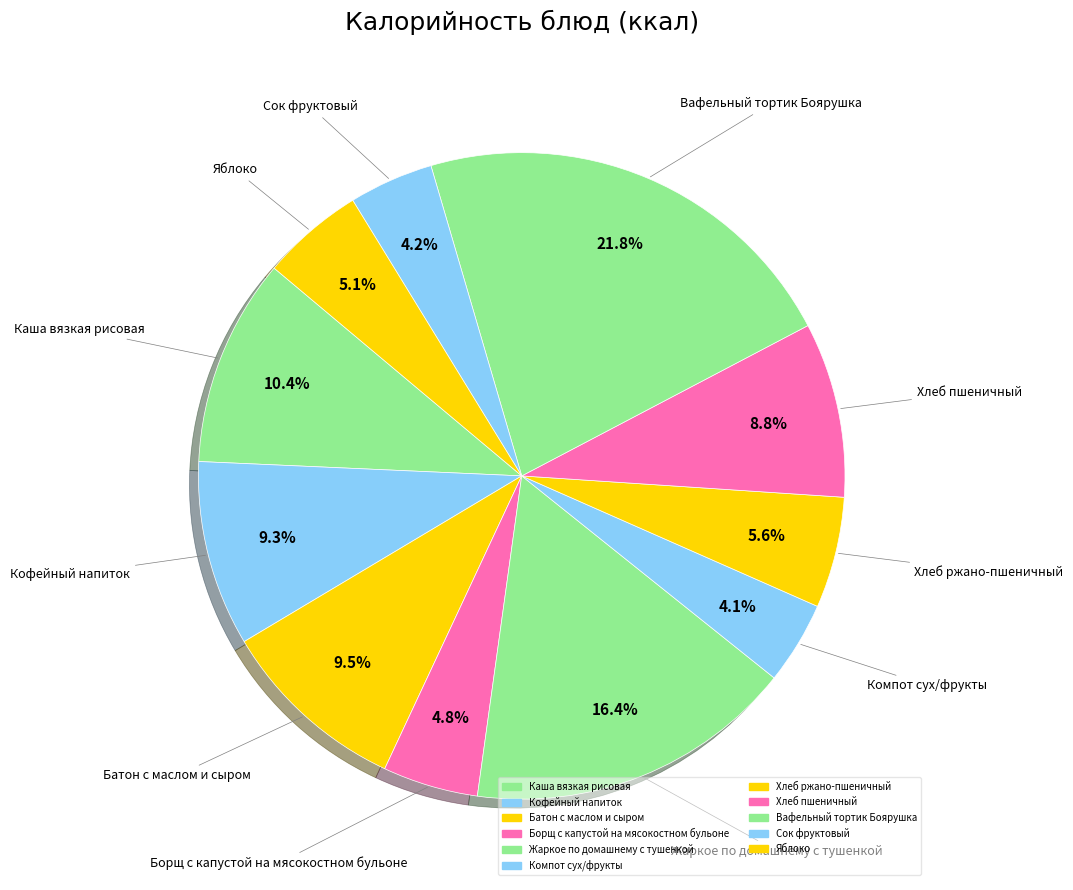

Does Яблоко represent more than half of the total?

No